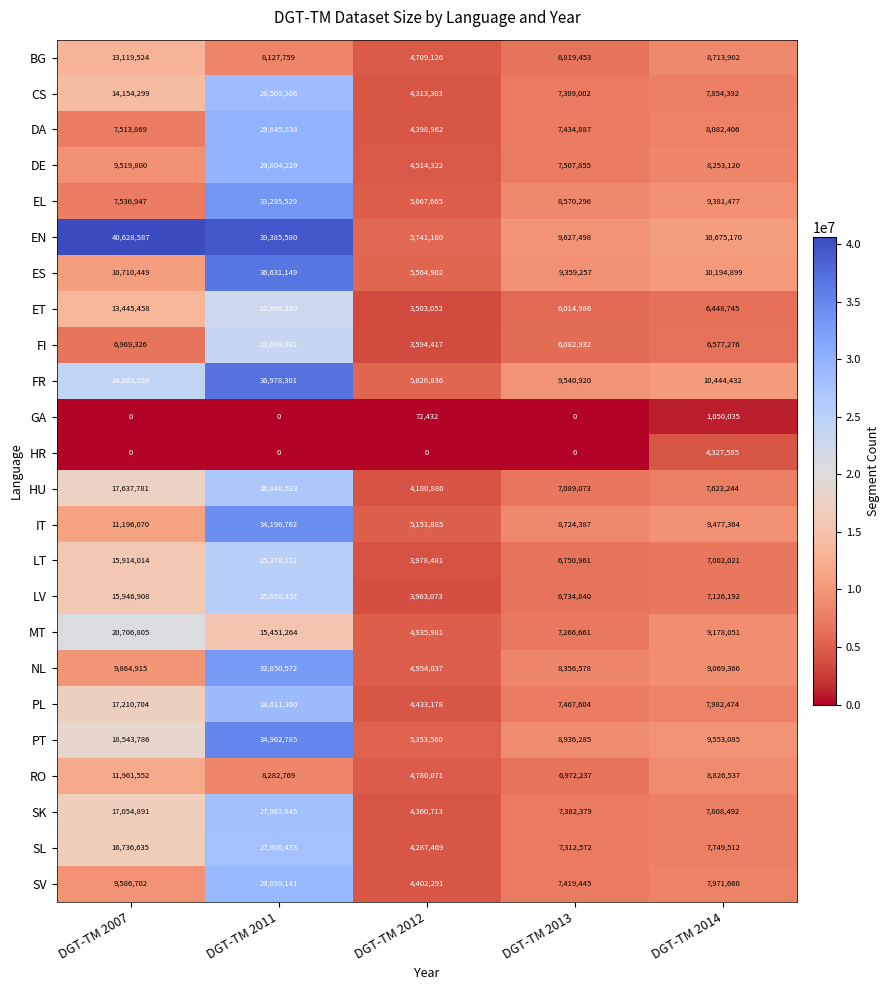

What is the sum of the SK values at DGT-TM 2011 and DGT-TM 2014?

35771537